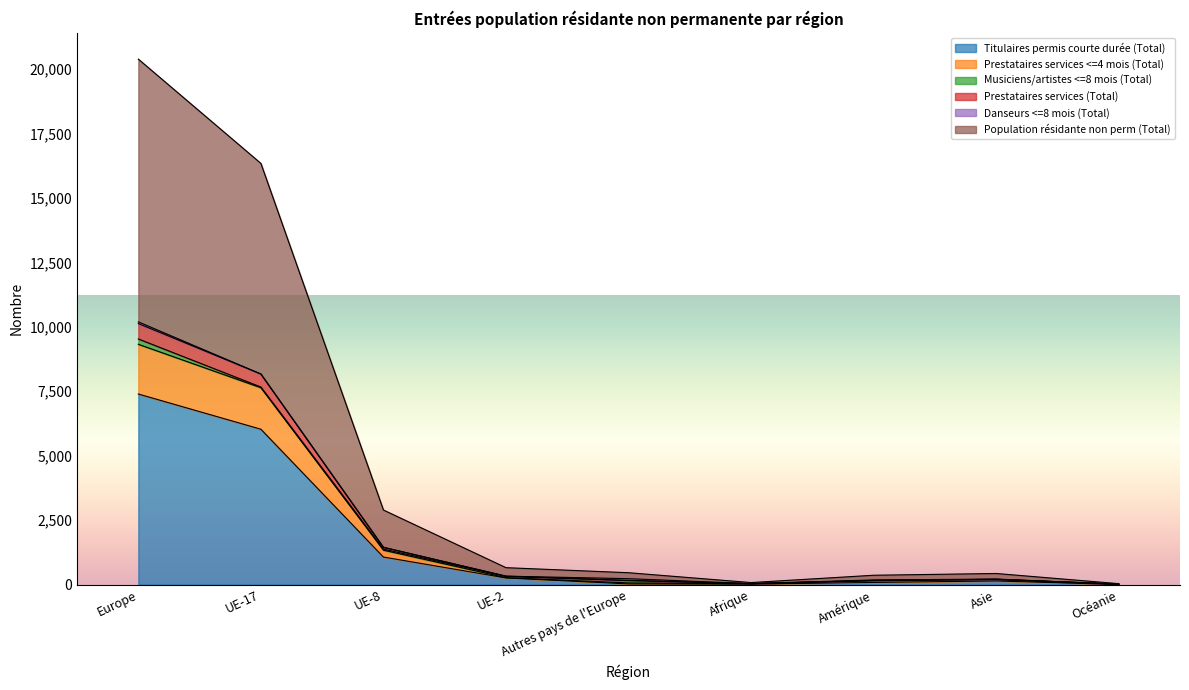

Does the chart display data point markers on the line(s)?

No